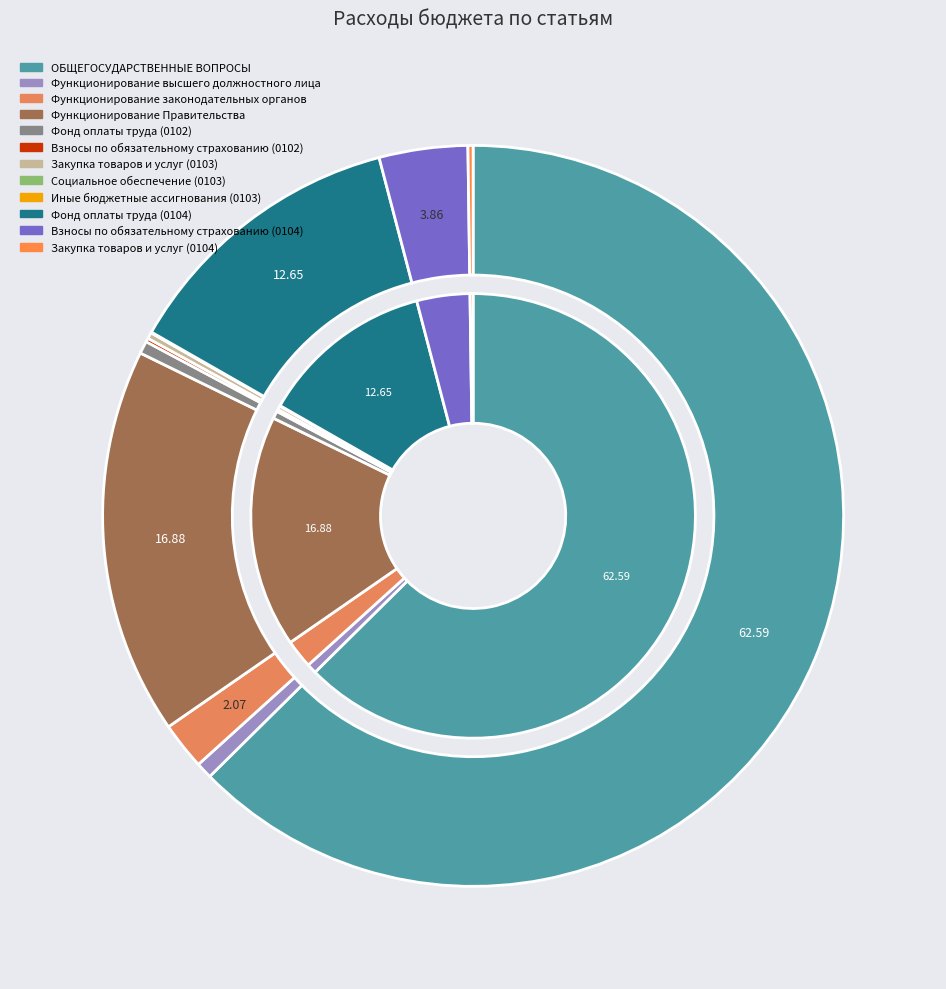

To the nearest percent, what portion does Взносы по обязательному страхованию (0104) represent?

4%